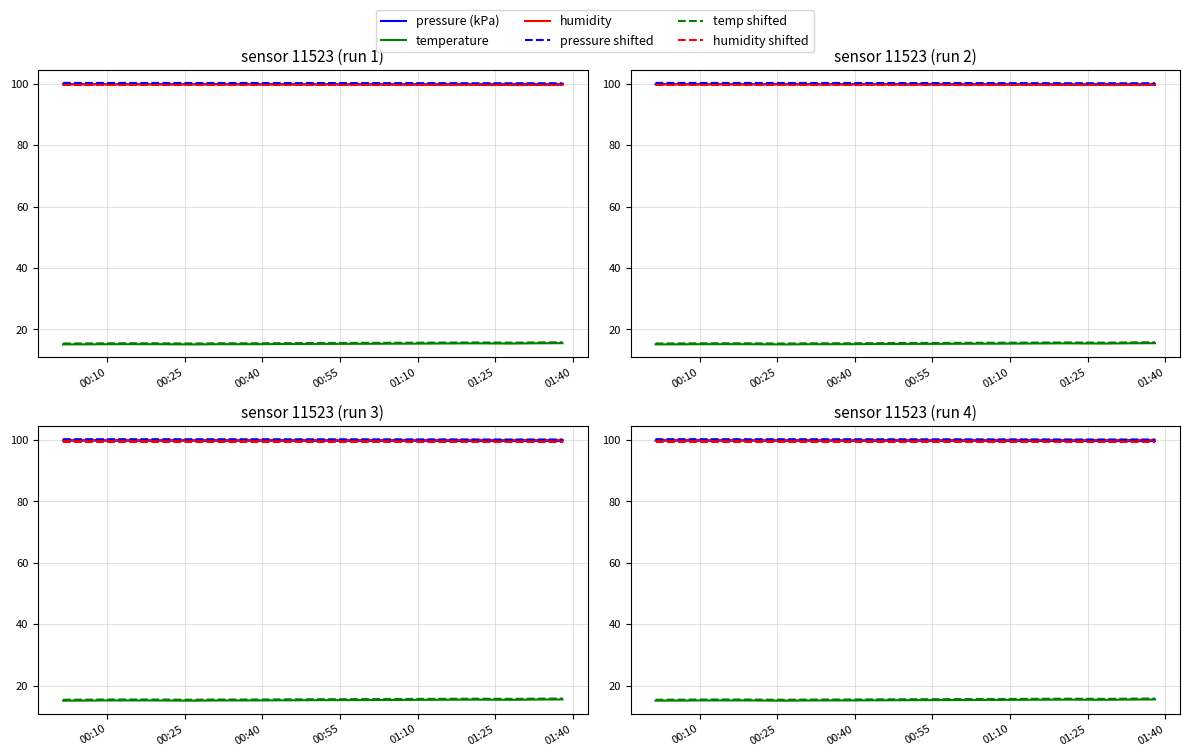

What is the minimum value for humidity shifted?

99.5